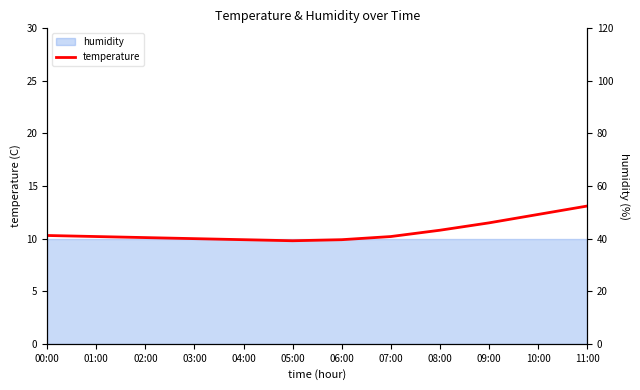

Rank the categories by value from lowest to highest.

05:00, 04:00, 06:00, 03:00, 02:00, 01:00, 07:00, 00:00, 08:00, 09:00, 10:00, 11:00